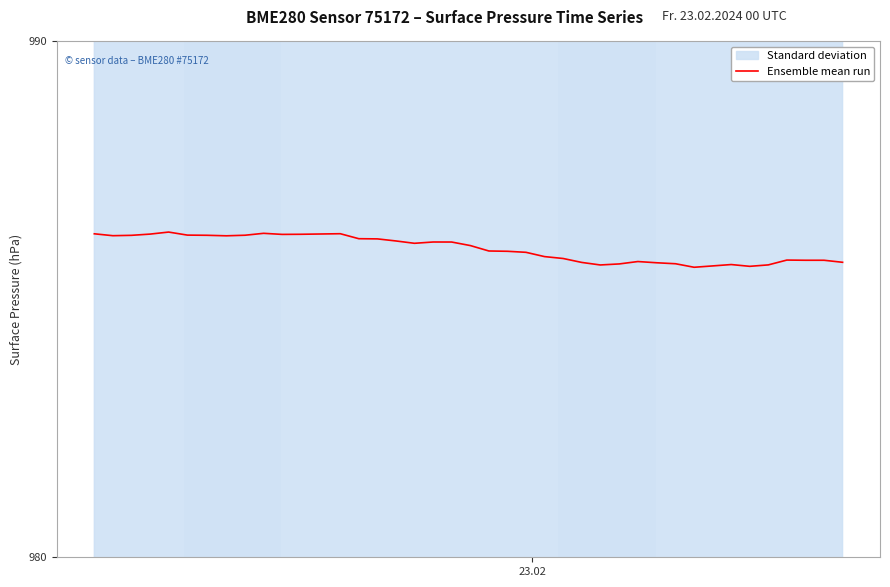

Does the chart display data point markers on the line(s)?

No